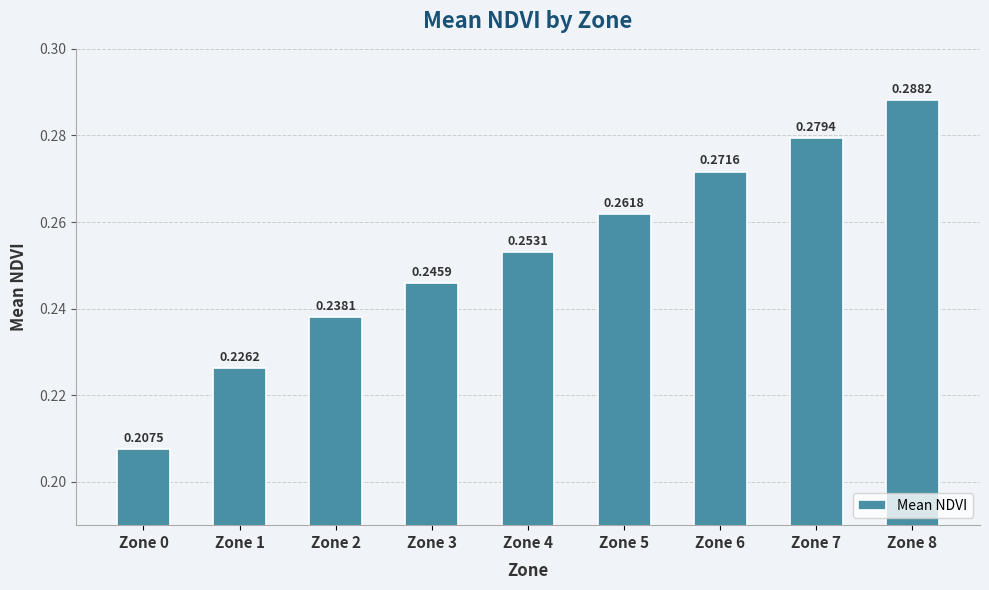

What is the sum of the values at Zone 2 and Zone 0?

0.4